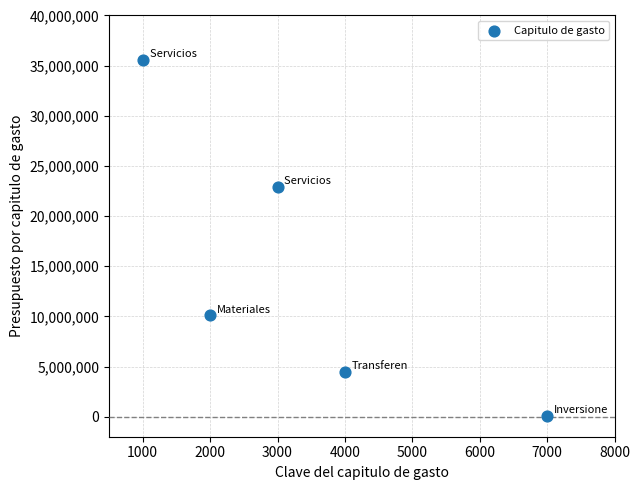

What Y value in the scatter plot is closest to 17829583?

22886663